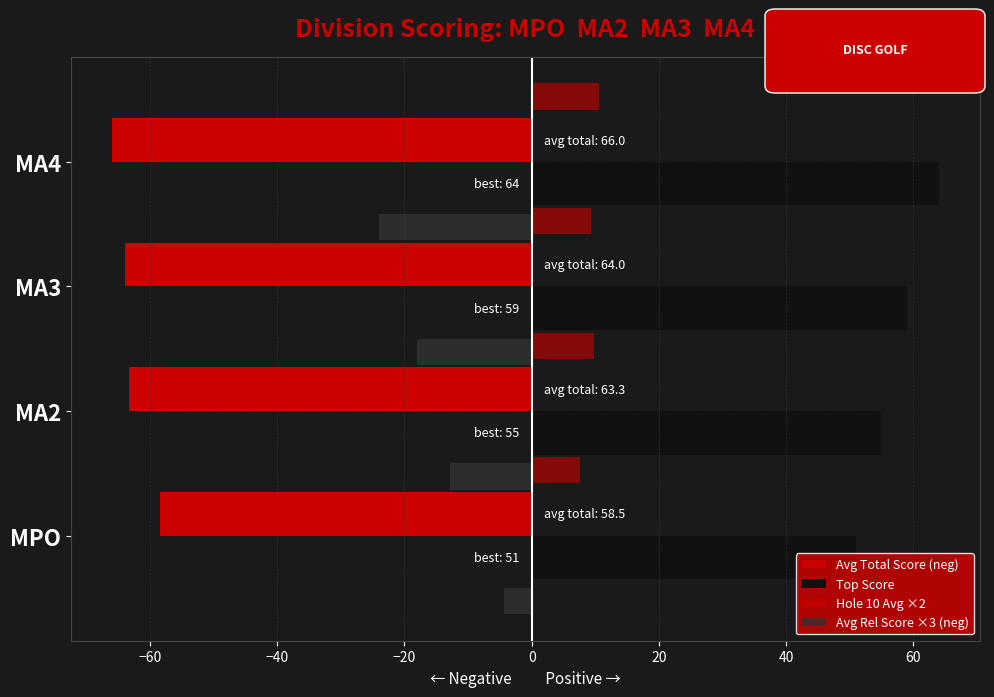

Which series has the largest range (max minus min)?

Avg Rel Score ×3 (neg)